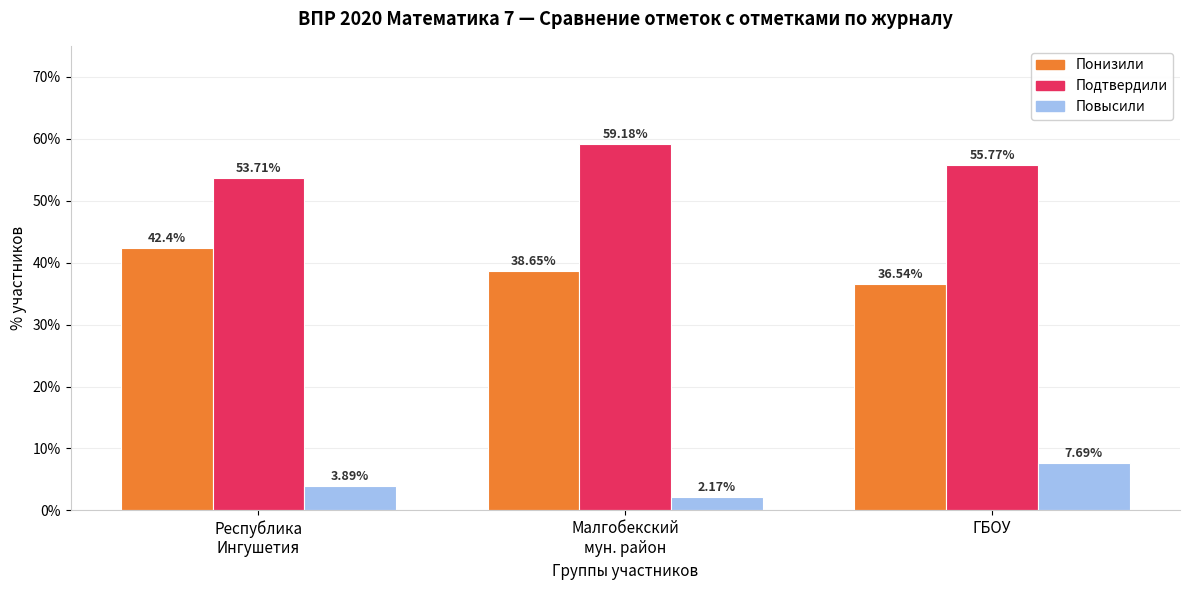

What is the sum of all Подтвердили values?

168.7